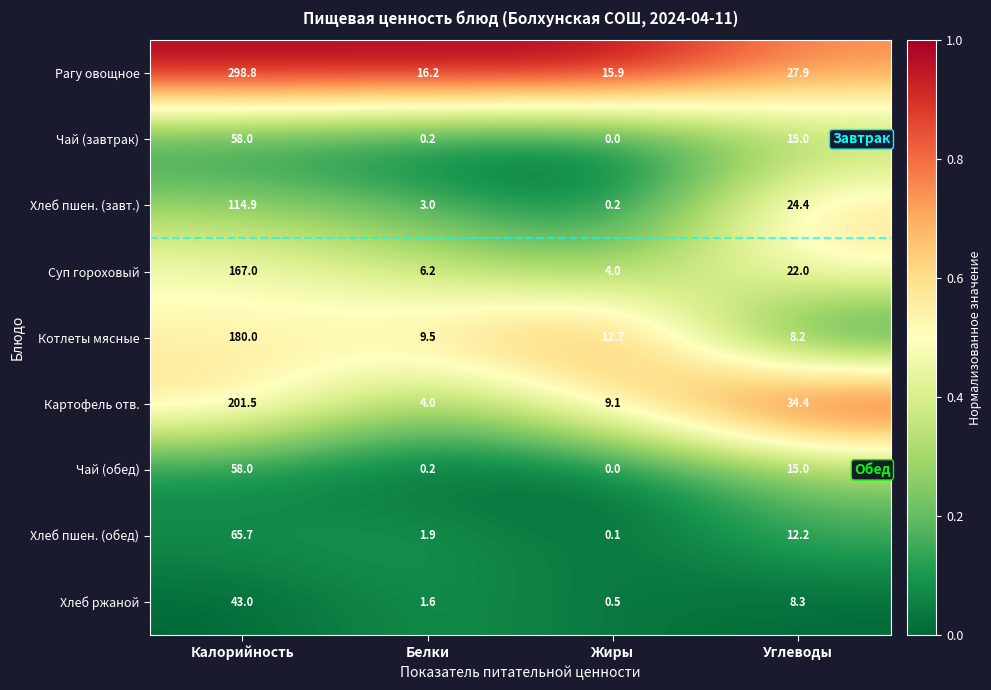

At which category is the sum across all series the highest?

Калорийность